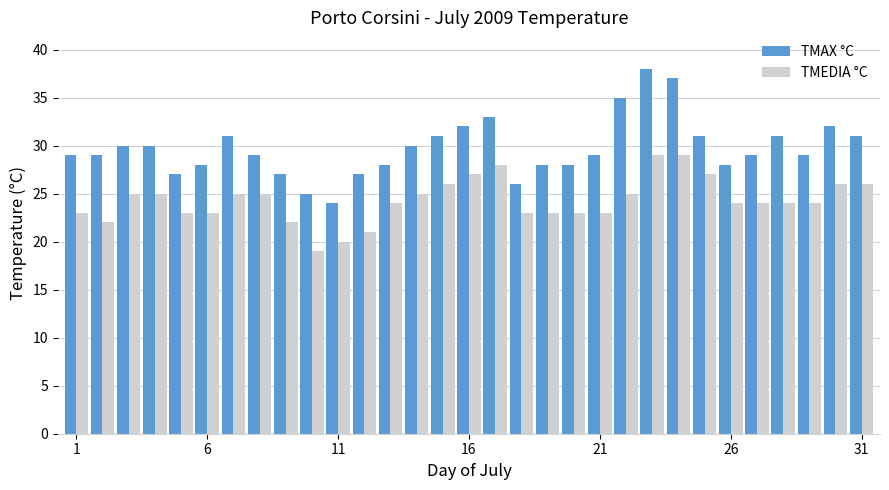

What is the difference between the maximum and minimum values in the TMAX °C series?

14